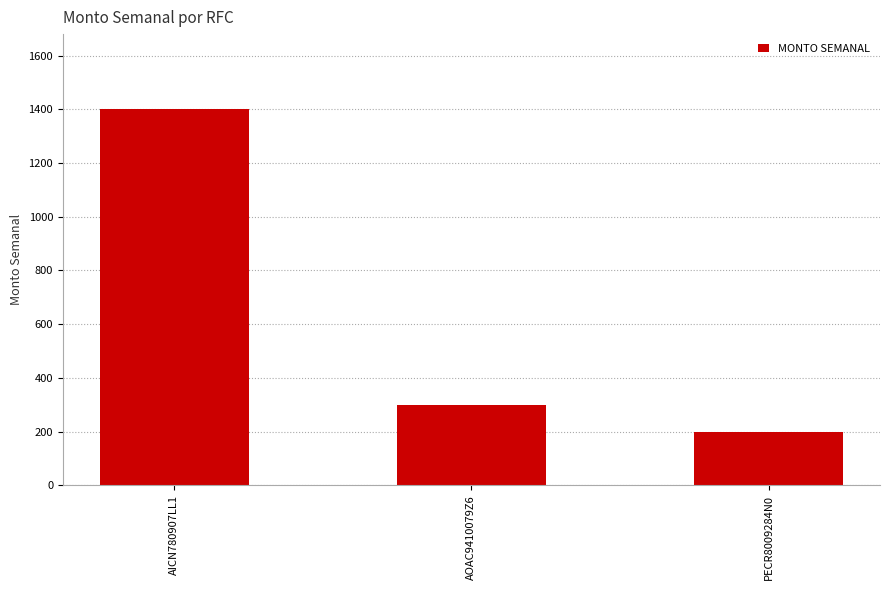

Reading left to right, what are all the values shown in this chart?

1400	300	200